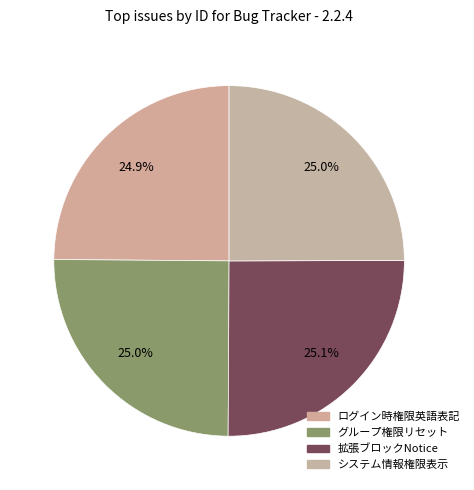

Is there a majority slice in this chart?

No